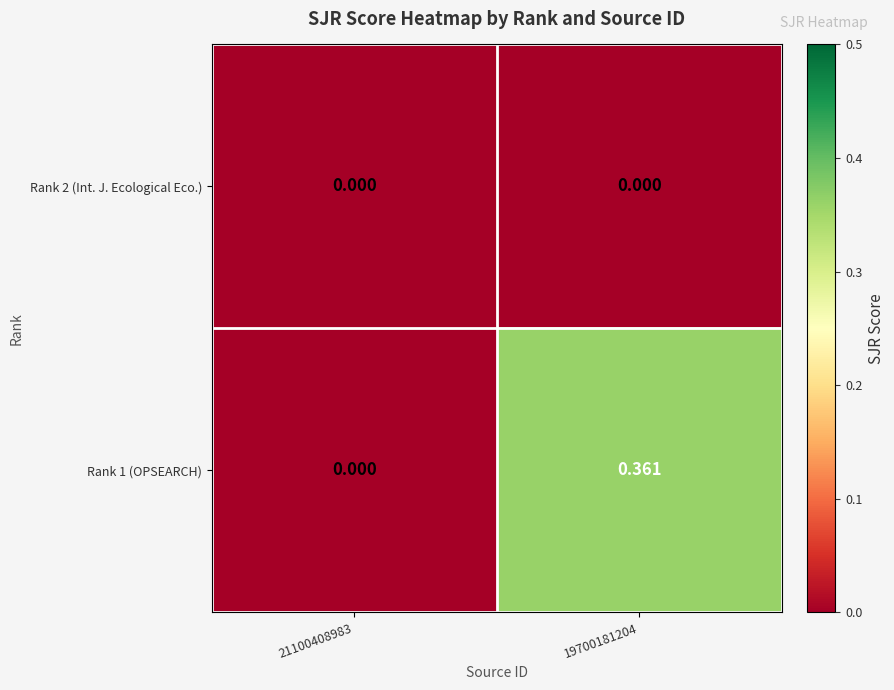

List the series in order of their peak value, highest first.

Rank 1 (OPSEARCH), Rank 2 (Int. J. Ecological Eco.)